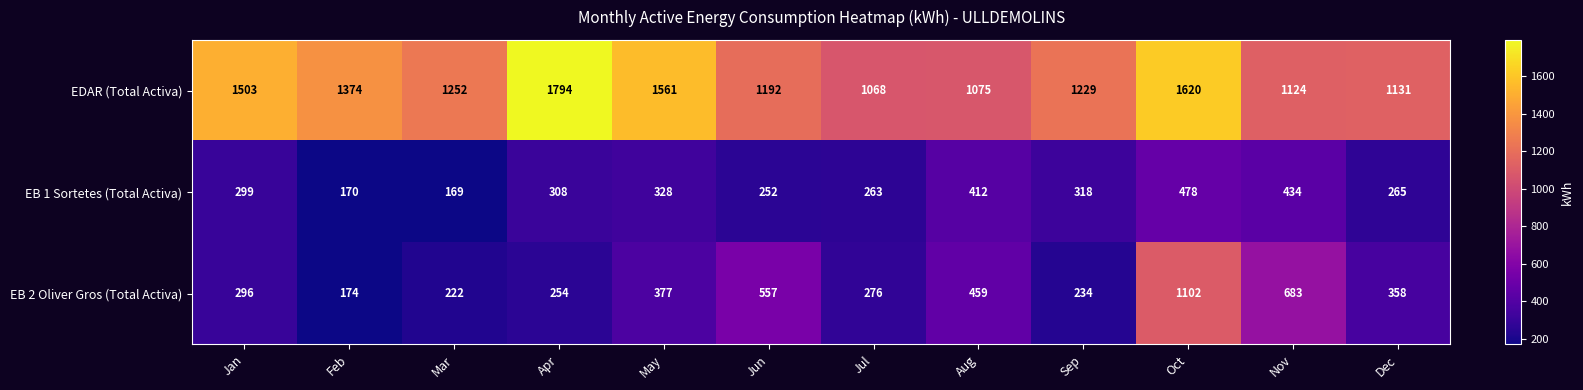

Which category has the lowest value in the EB 1 Sortetes (Total Activa) series?

Mar